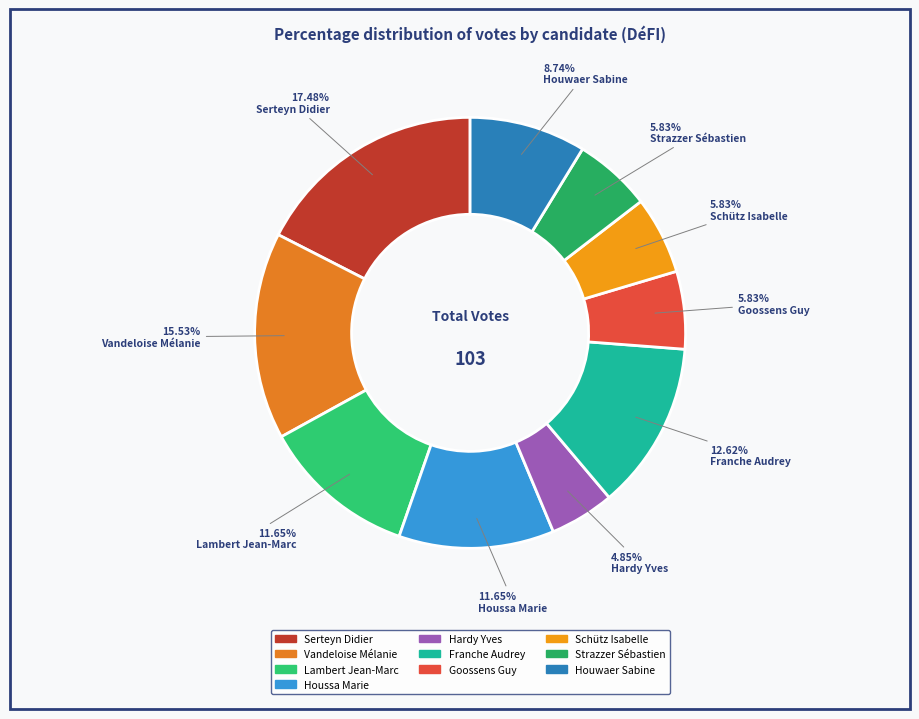

Is there any slice that represents more than half of the pie?

No